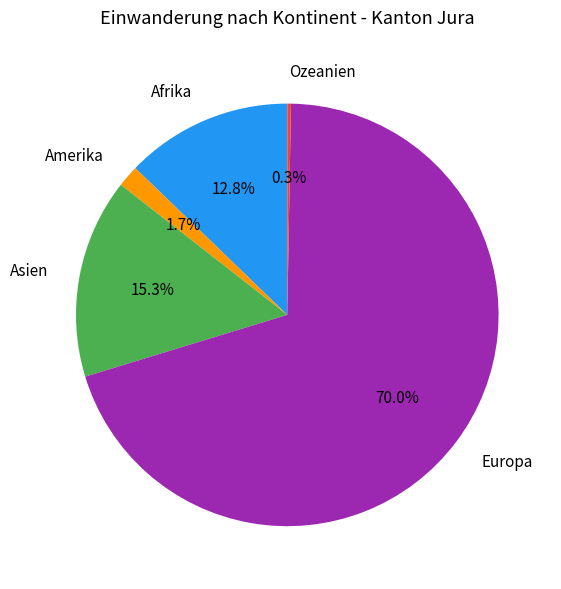

Does Europa account for over 50% of the chart?

Yes